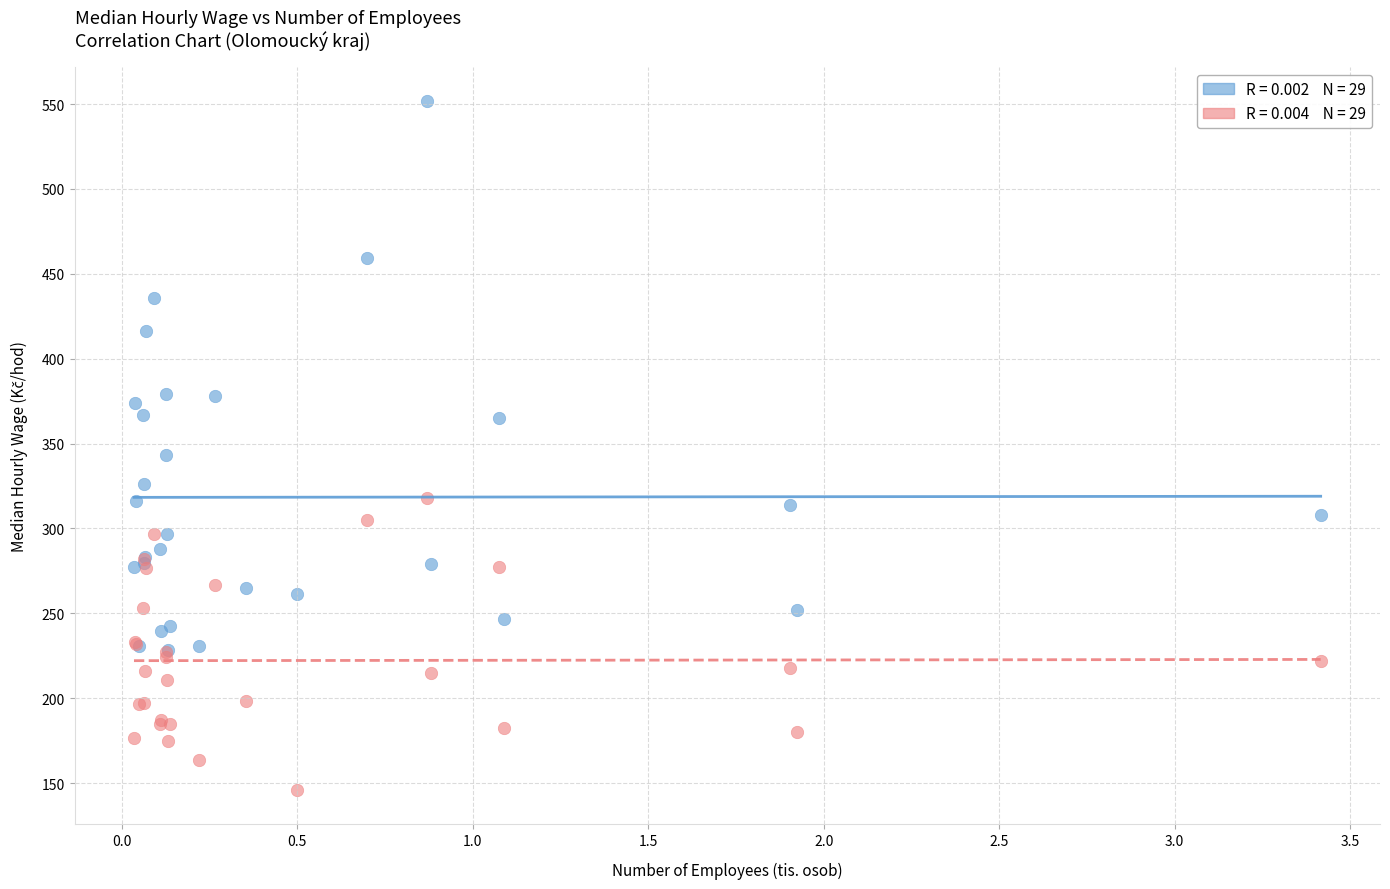

Across all series, what Y value is closest to 348?

343.1